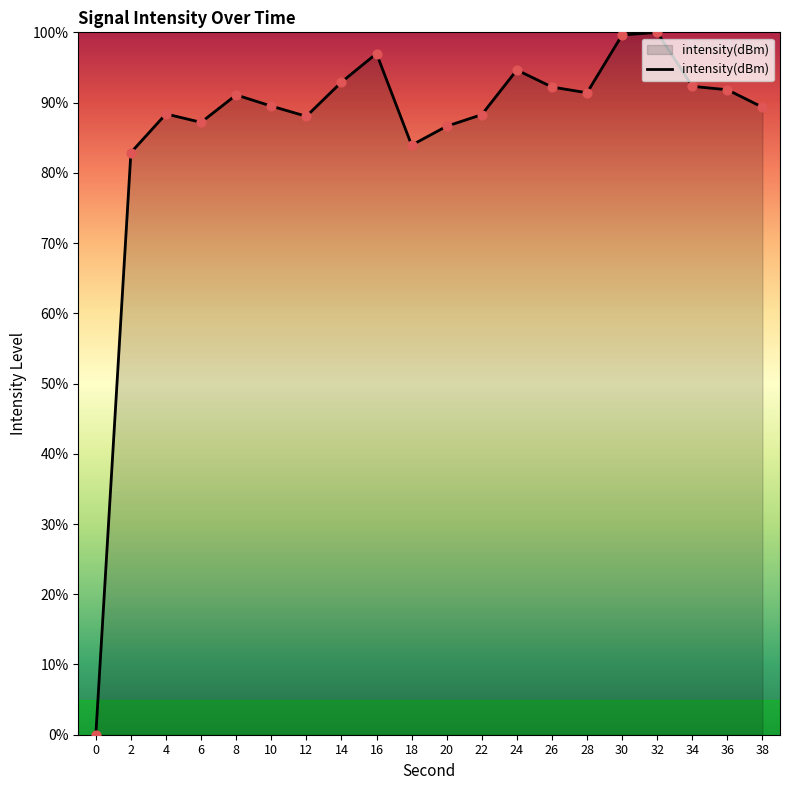

Between 32 and 36, which is larger?

32